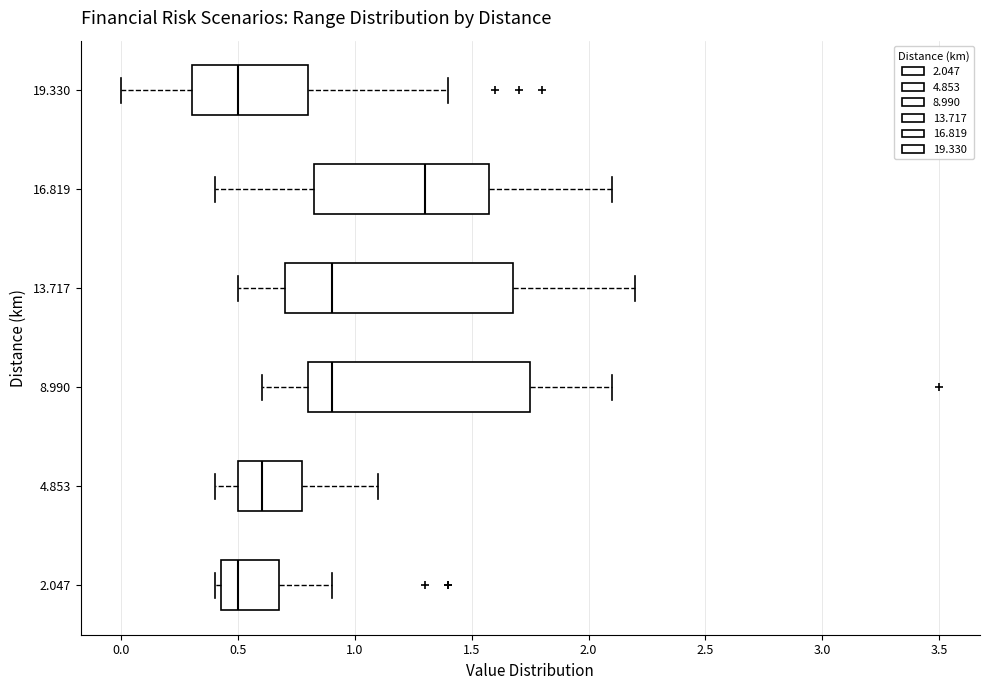

Where does the median line of the box at y = 16.819 sit on the x-axis? The values are not printed on the chart, so give them approximately, as read against the axis.

1.30